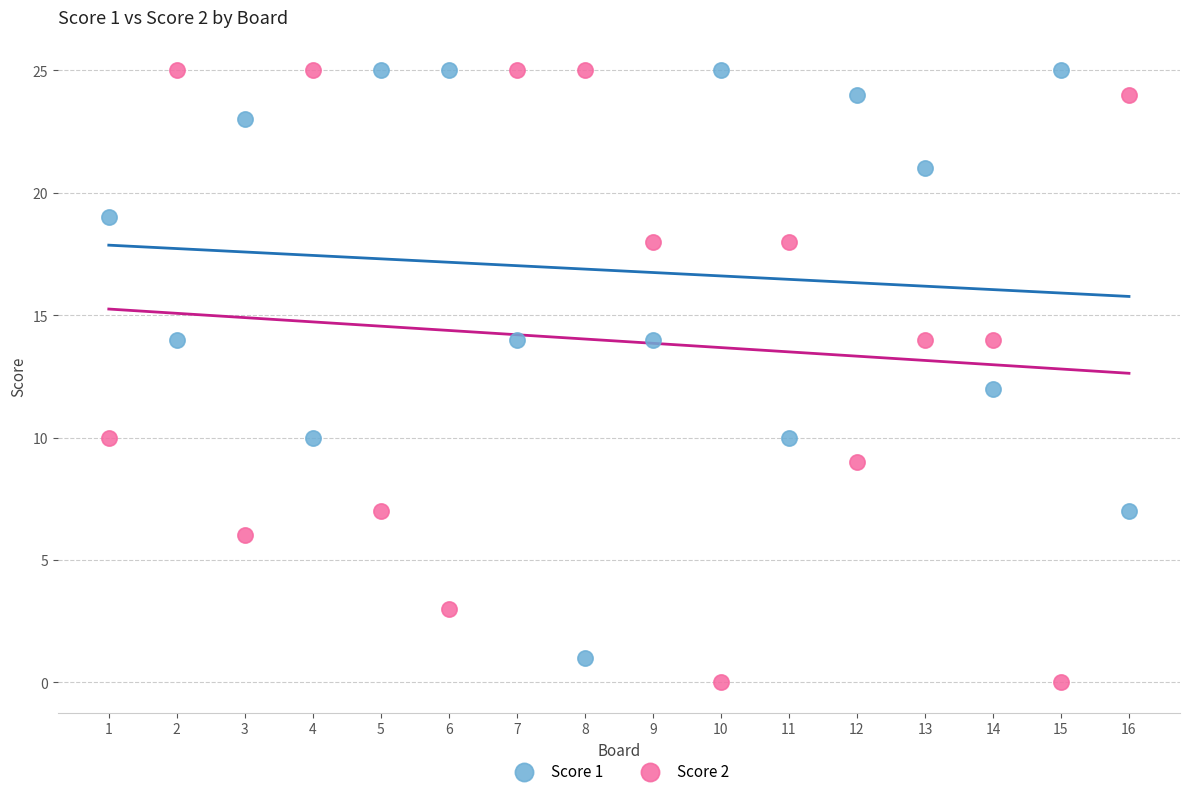

Which series reaches the minimum Y coordinate?

Score 2